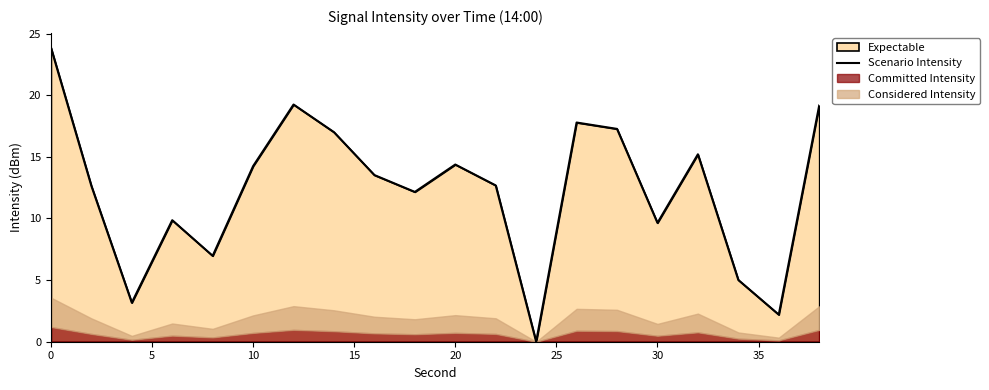

What is the maximum value for Scenario Intensity?

23.9